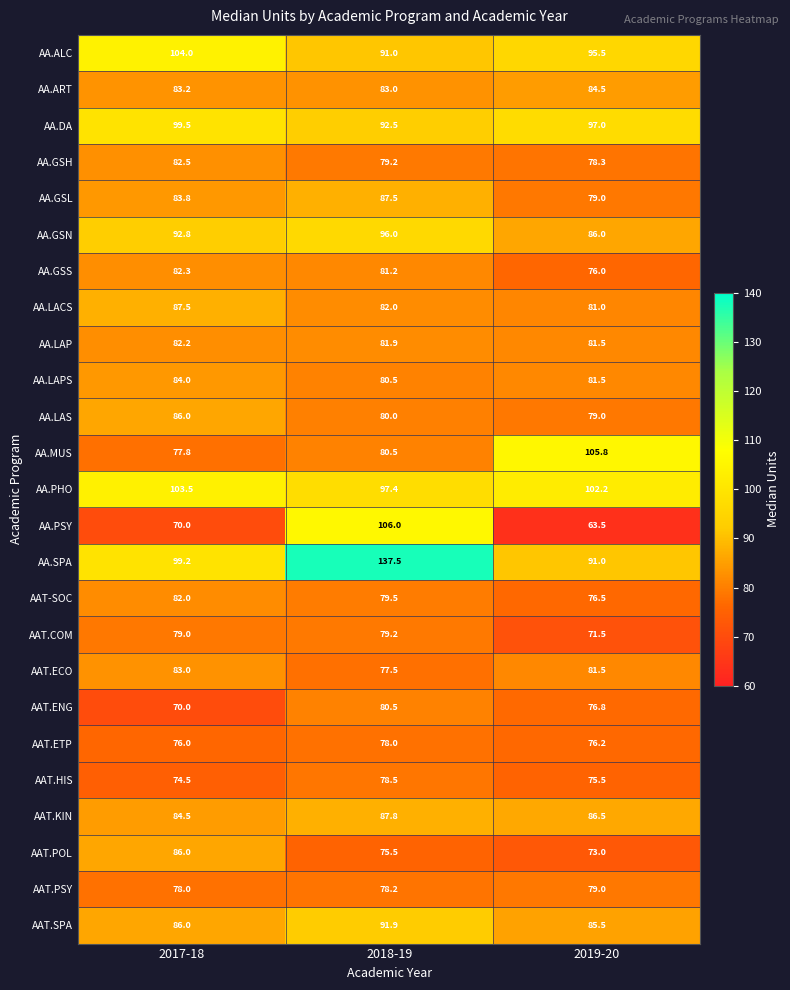

At which label is AA.SPA closest to 114?

2017-18